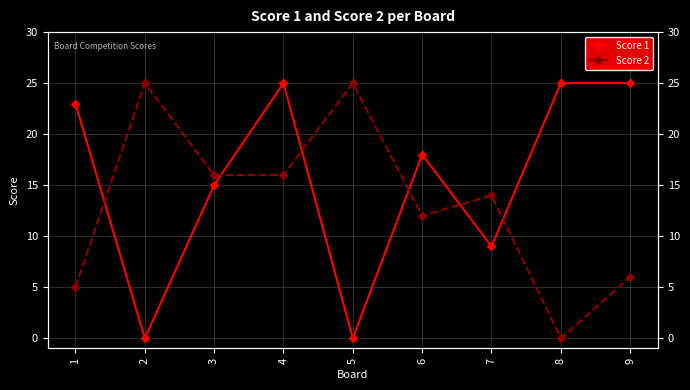

What value does the Score 2 series have at 4?

16